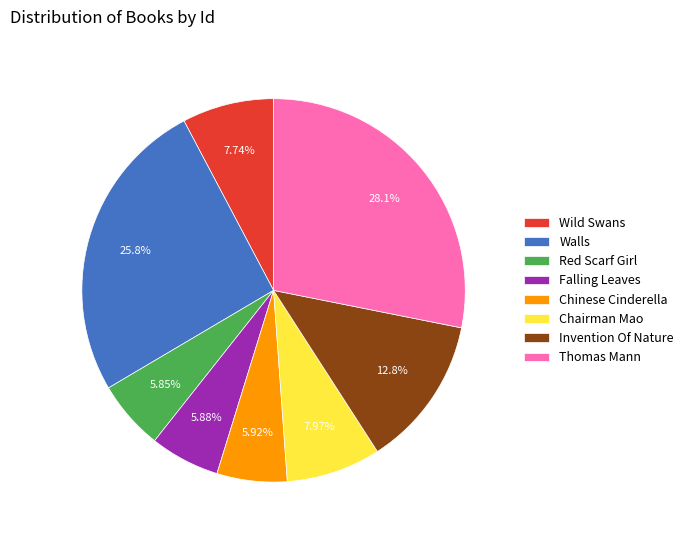

The Thomas Mann slice represents 28% of the pie. True or false?

True